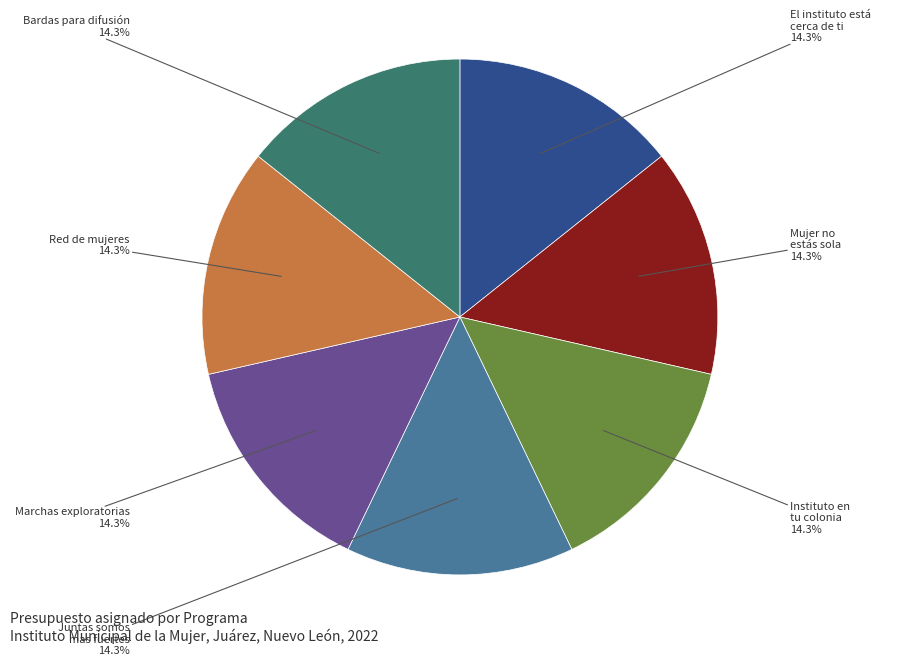

Do Marchas exploratorias and Juntas somos mas fuertes together represent more than half of the pie?

No